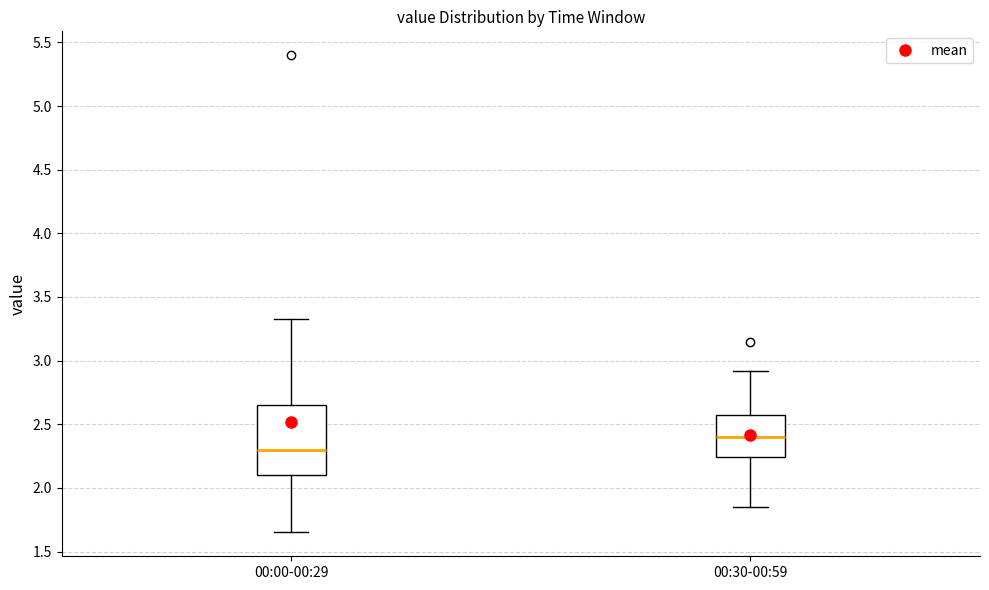

Which box has the highest median line?

00:30-00:59